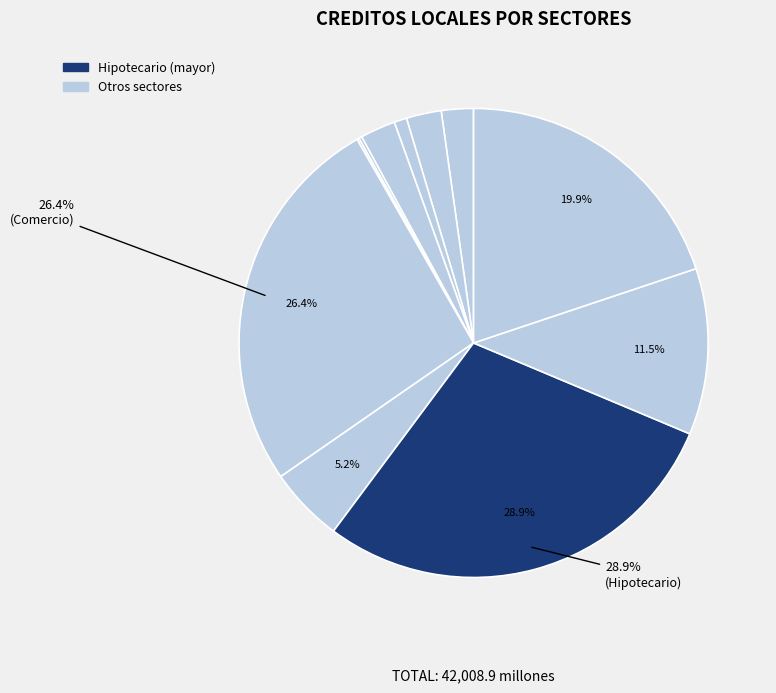

Count the number of slices in the pie.

11